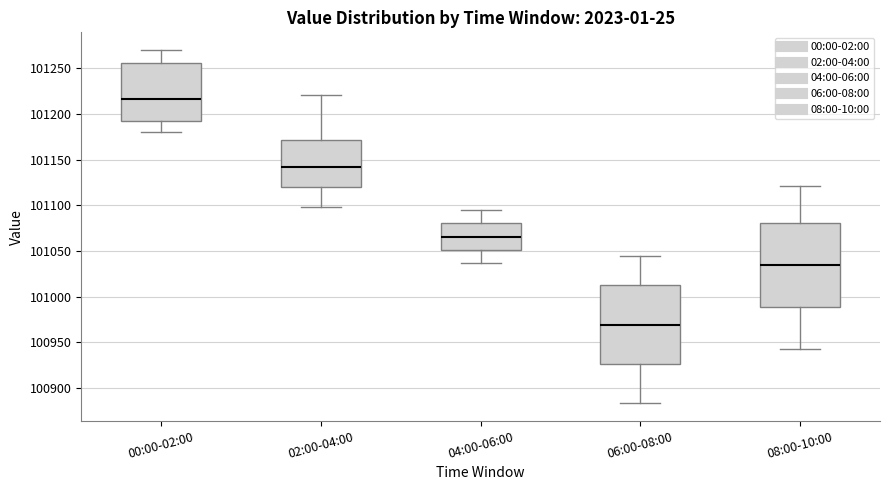

Which box's median line is the highest?

00:00-02:00